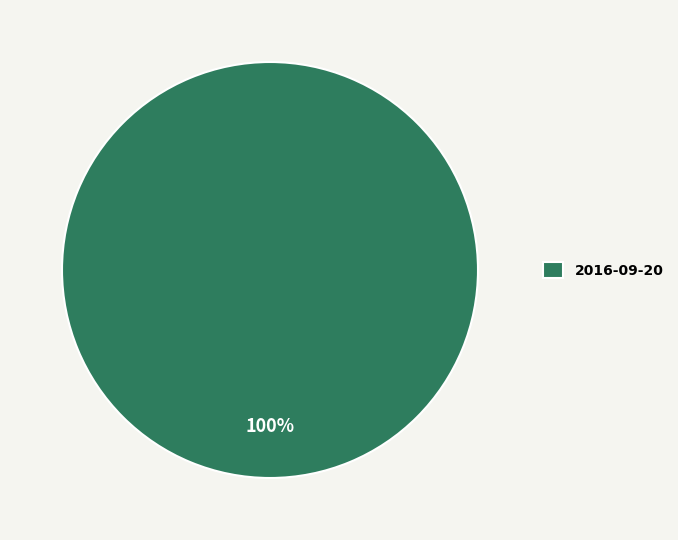

Rank the categories by value from highest to lowest.

2016-09-20